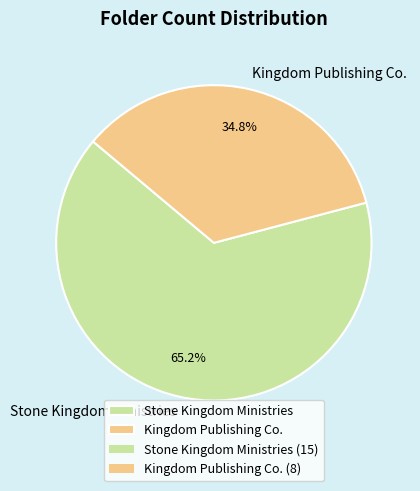

To the nearest percent, what is the difference between the Kingdom Publishing Co. and Stone Kingdom Ministries slice percentages?

30%